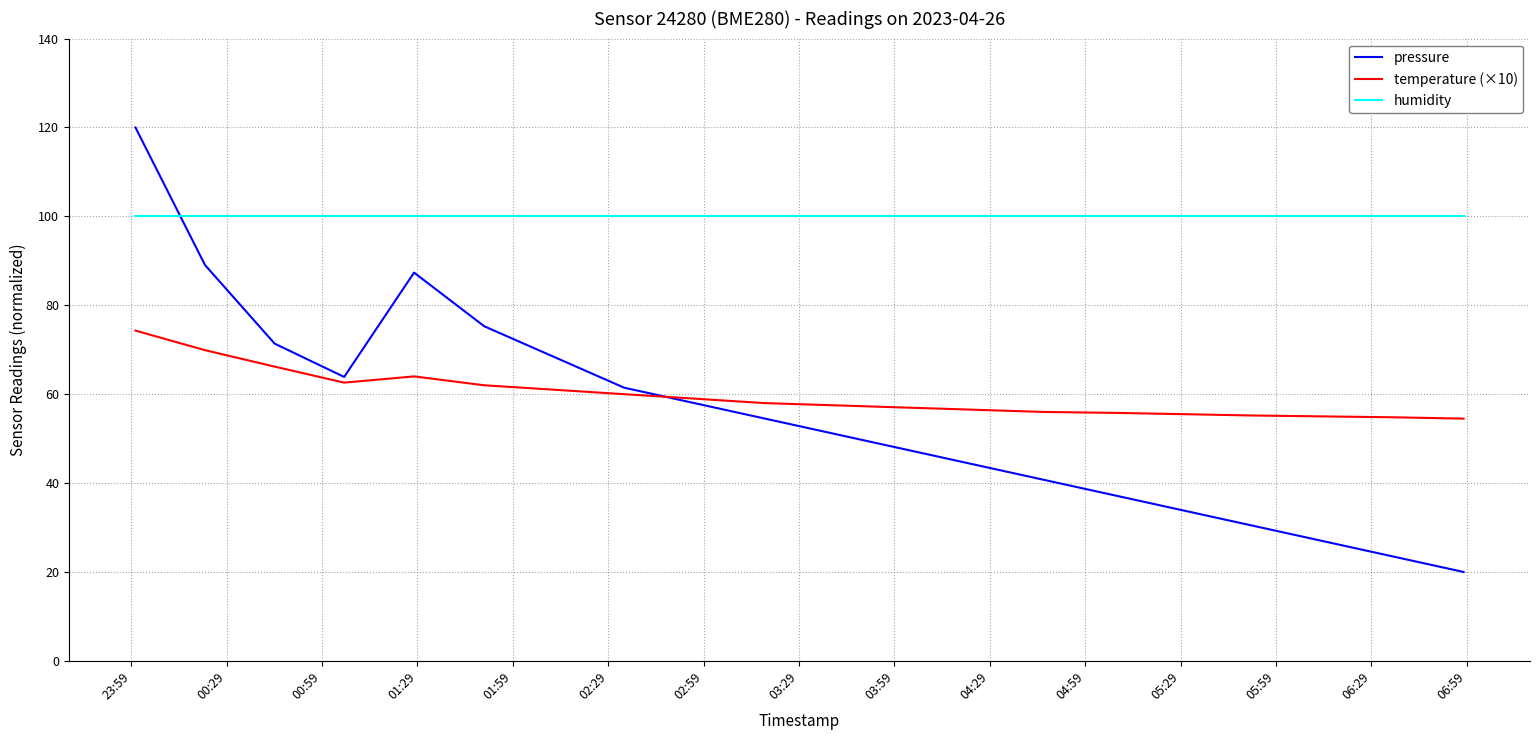

In pressure, how many points are lower than both neighbors (excluding endpoints)?

1